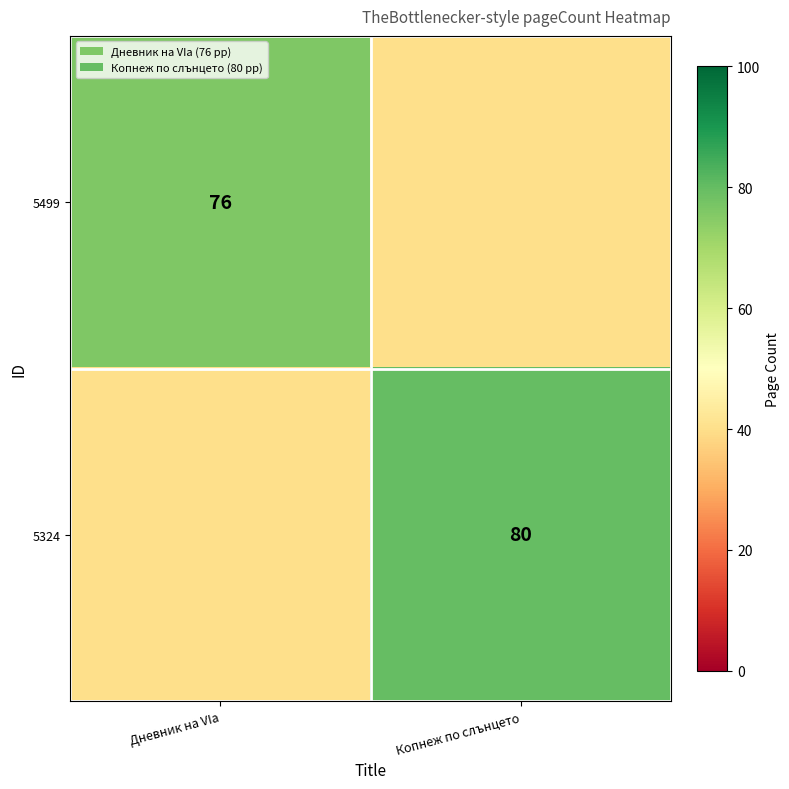

The 5499 series shows 76 at Дневник на VIа. True or false?

True